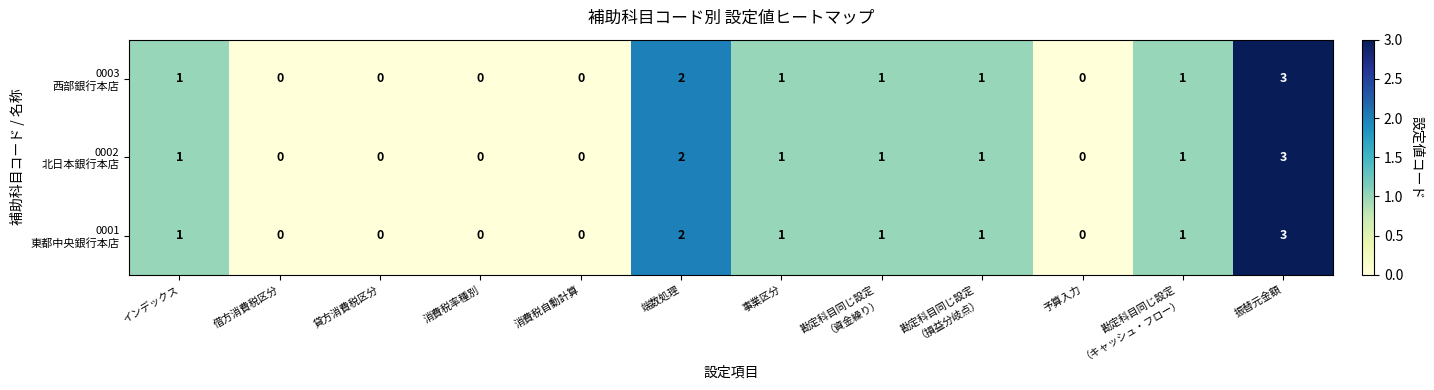

At which category is the sum across all series the highest?

振替元金額